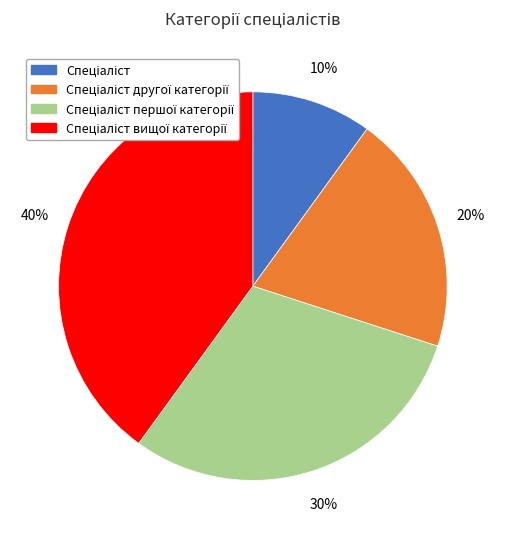

To the nearest percent, what is the average slice percentage?

25%